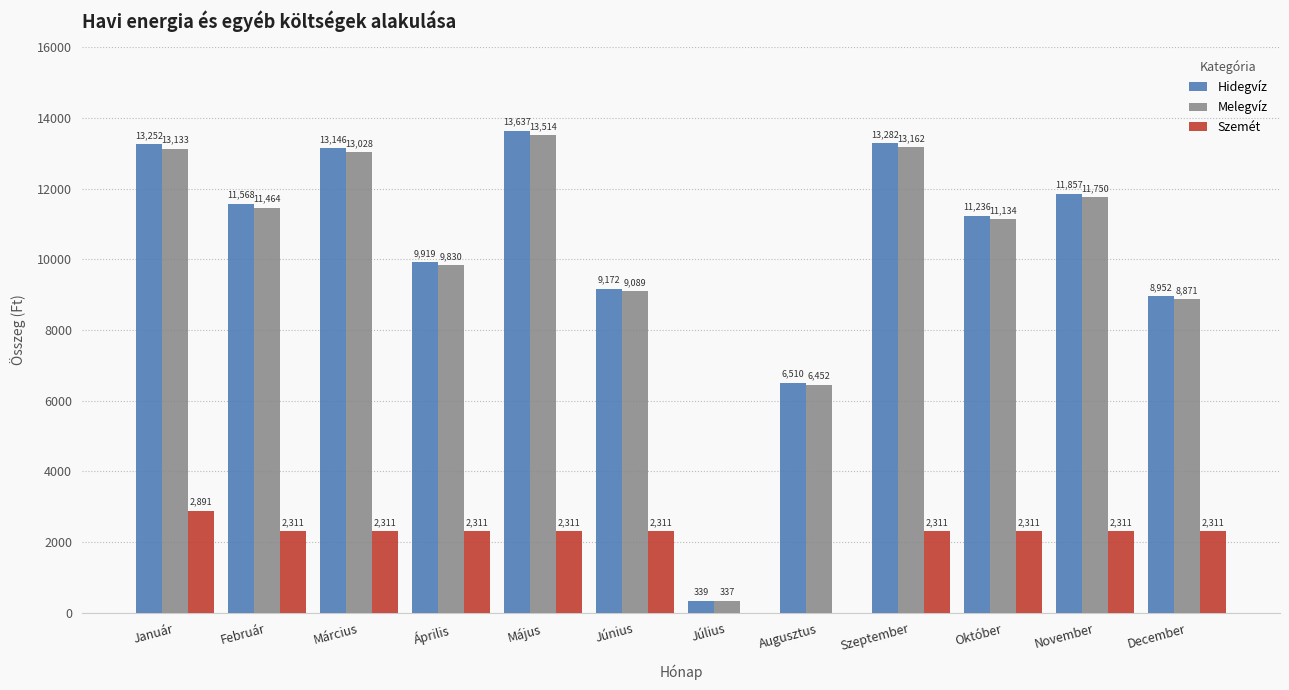

How many groups of bars are there?

12